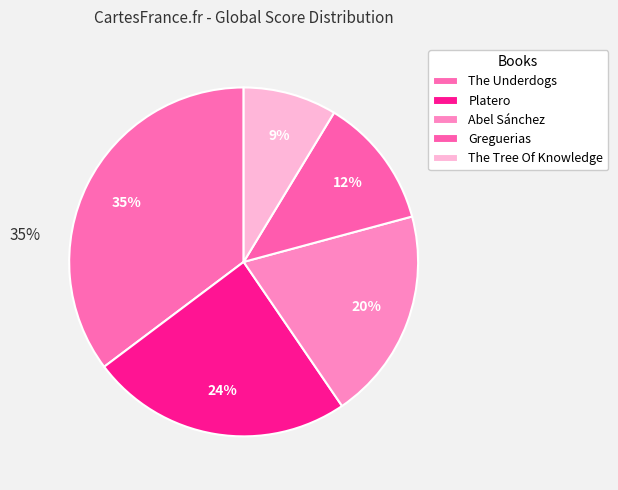

Does Platero account for over 50% of the chart?

No